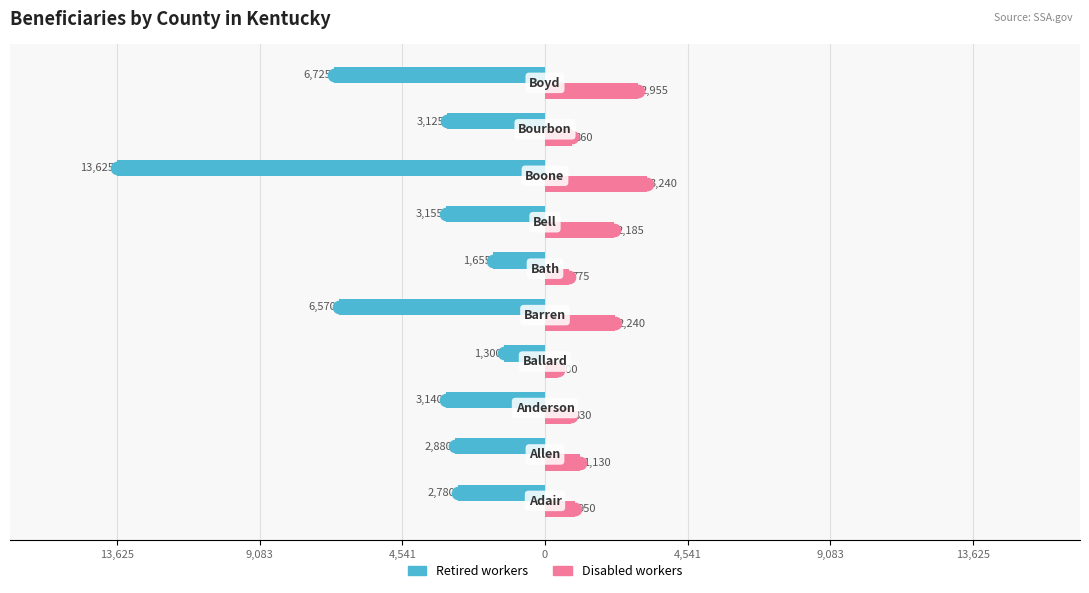

What is the difference between the maximum and minimum values in the Disabled workers series?

2840